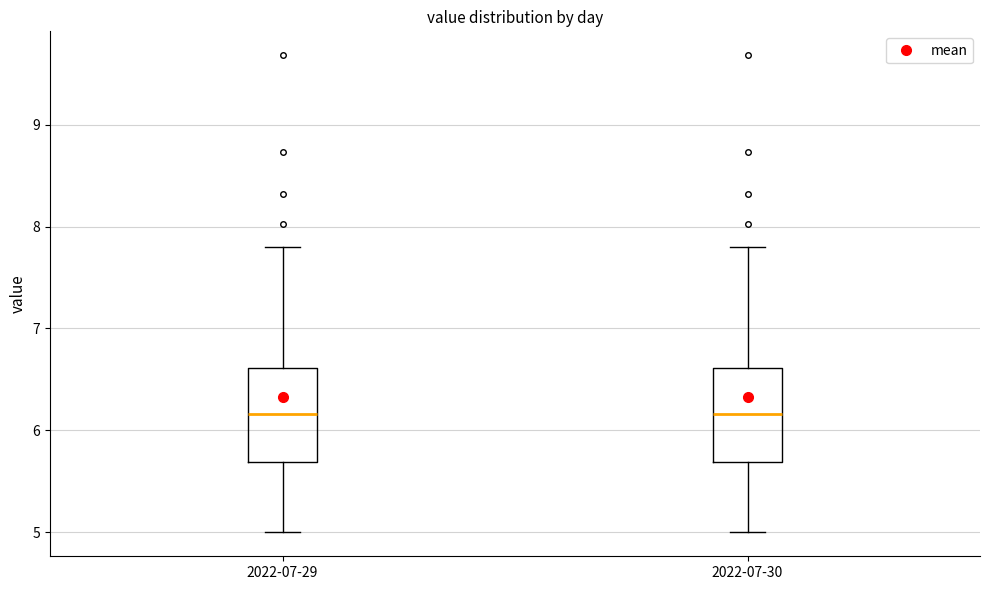

Reading left to right, read every box against the y-axis: the position of its median line, the range the box covers, and the ends of its whiskers. The values are not printed on the chart, so give them approximately, as read against the axis.

2022-07-29: median 6.2, box 5.7 to 6.6, whiskers 5.0 to 7.8
2022-07-30: median 6.2, box 5.7 to 6.6, whiskers 5.0 to 7.8